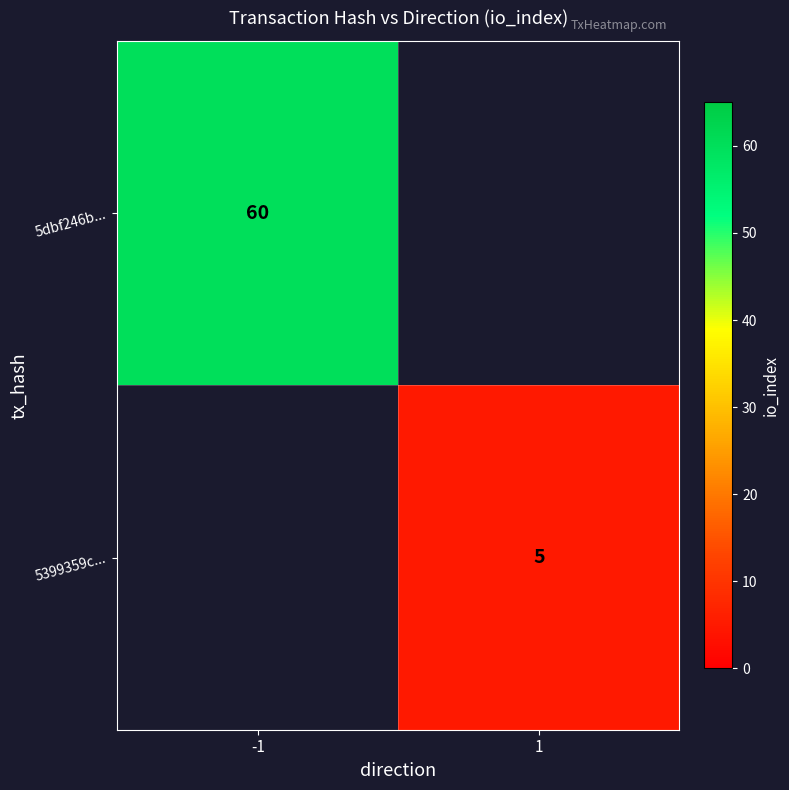

Is it true that 5dbf246b... equals 97 at -1?

False